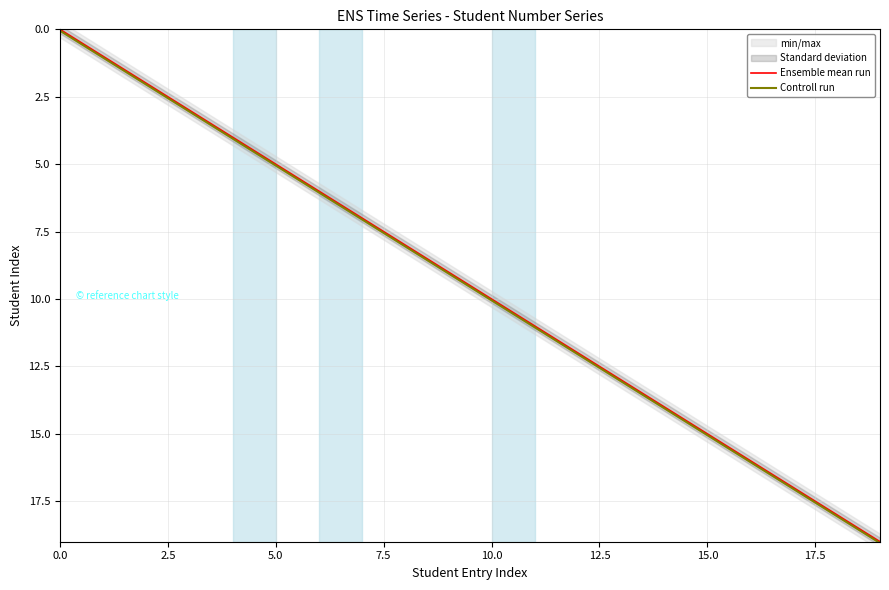

True or false: Controll run and Ensemble mean run intersect in this chart.

False